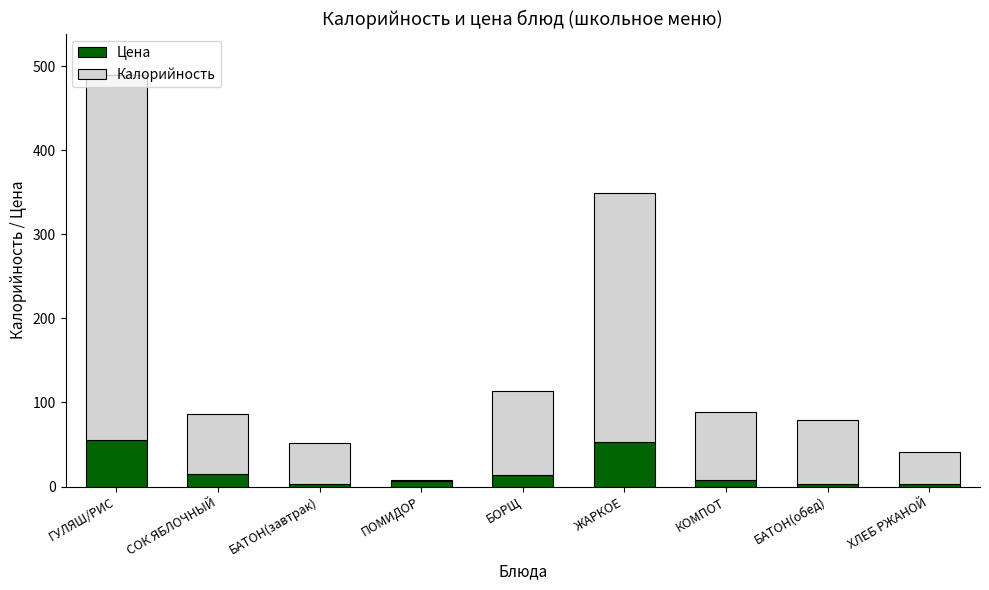

At which category is the sum across all series the highest?

ГУЛЯШ/РИС